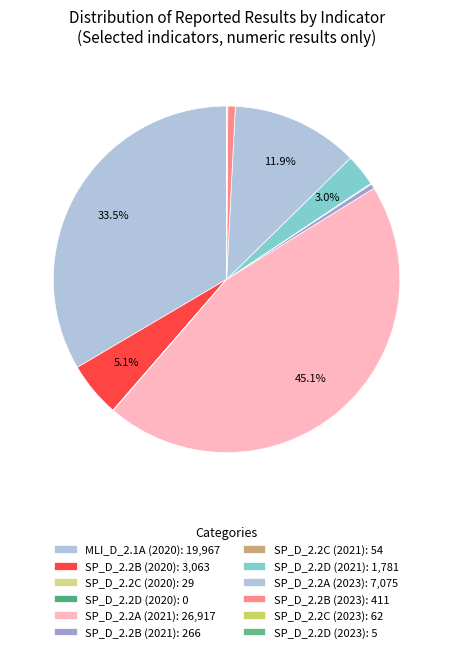

Does SP_D_2.2A (2021) account for over 50% of the chart?

No